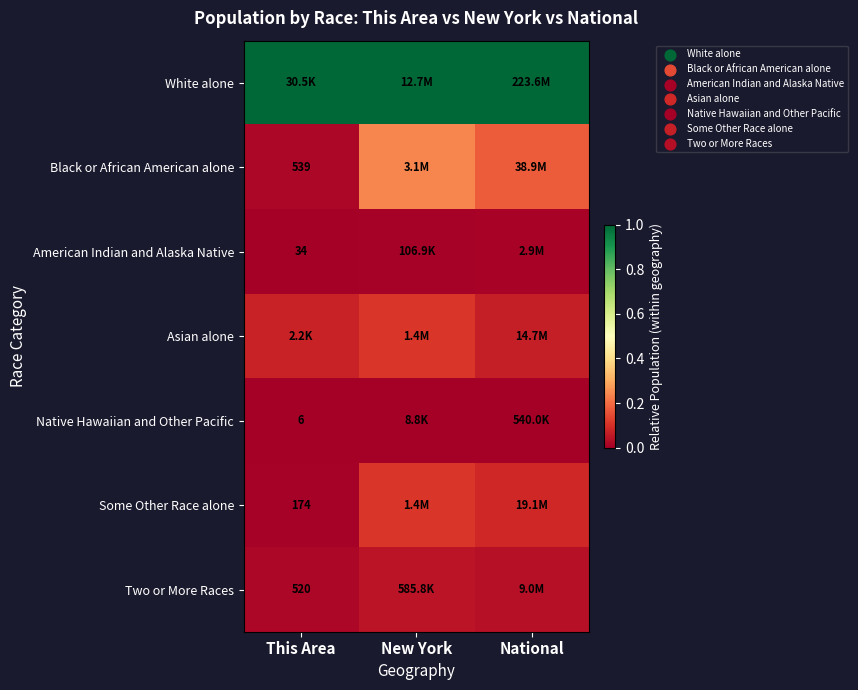

Which category has the lowest value in the Some Other Race alone series?

This Area